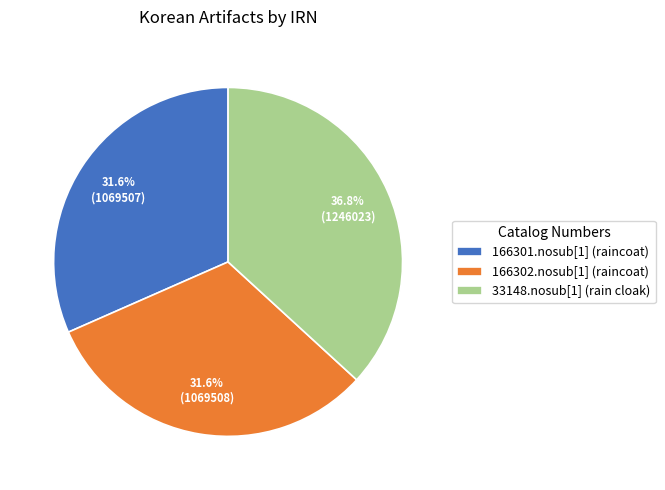

What is the largest slice in the pie chart?

33148.nosub[1] (rain cloak)